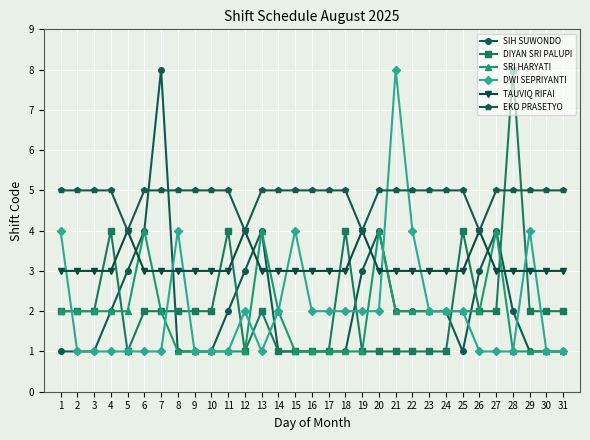

What is the highest value of the DIYAN SRI PALUPI series?

8